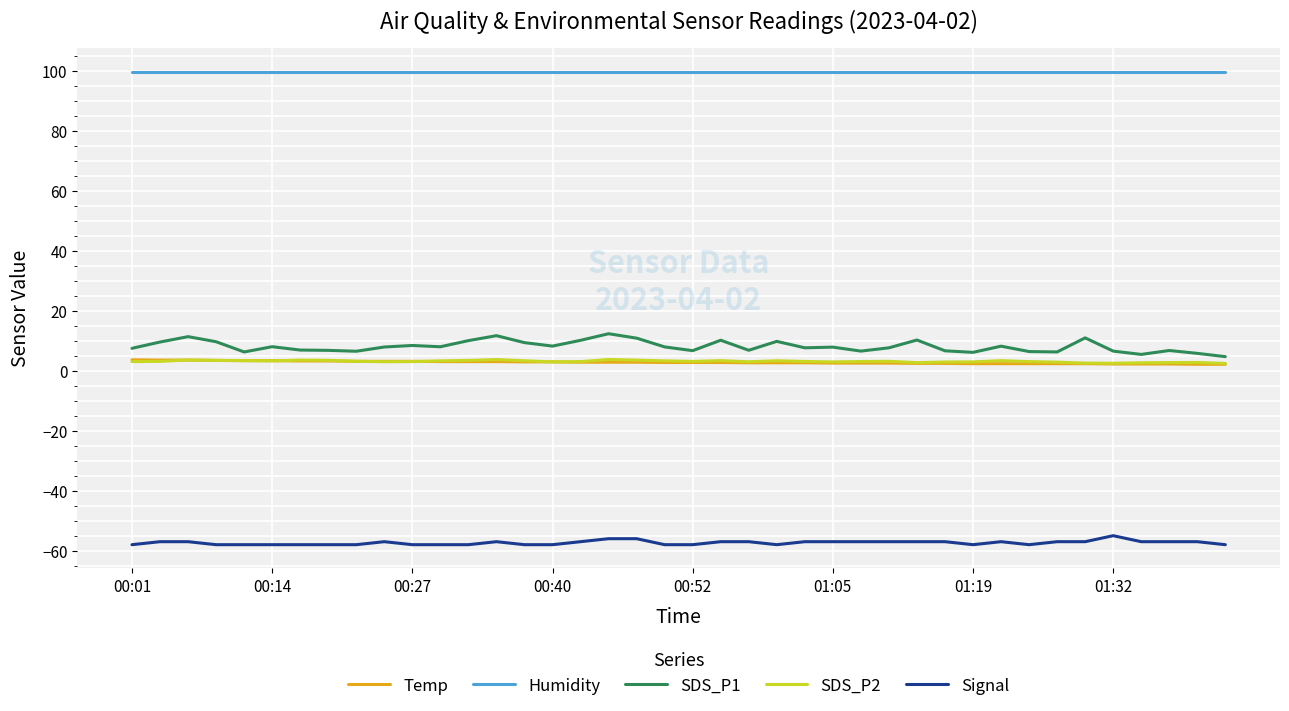

What is the maximum value for Humidity?

99.9